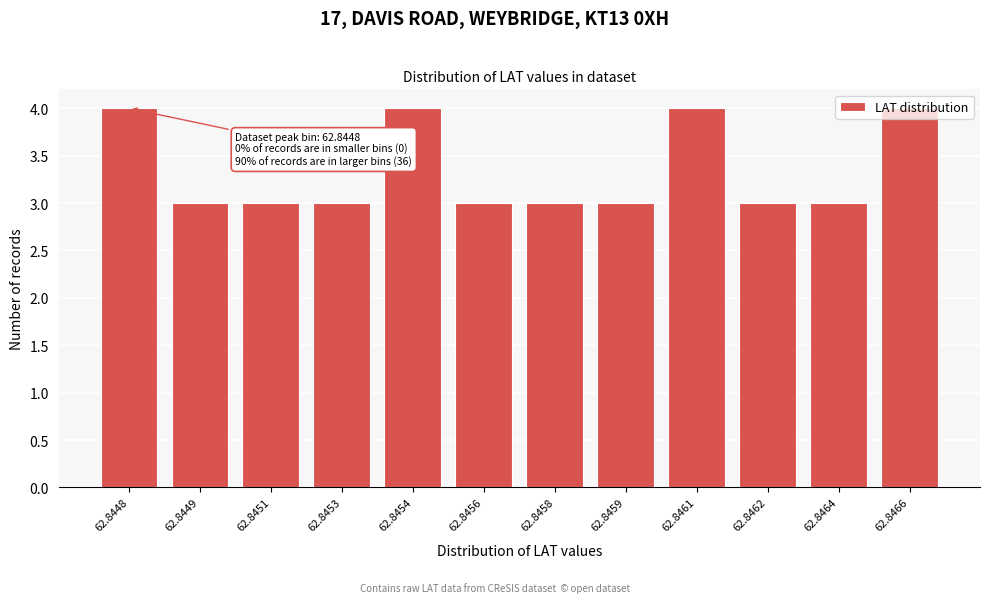

What is the average value?

3